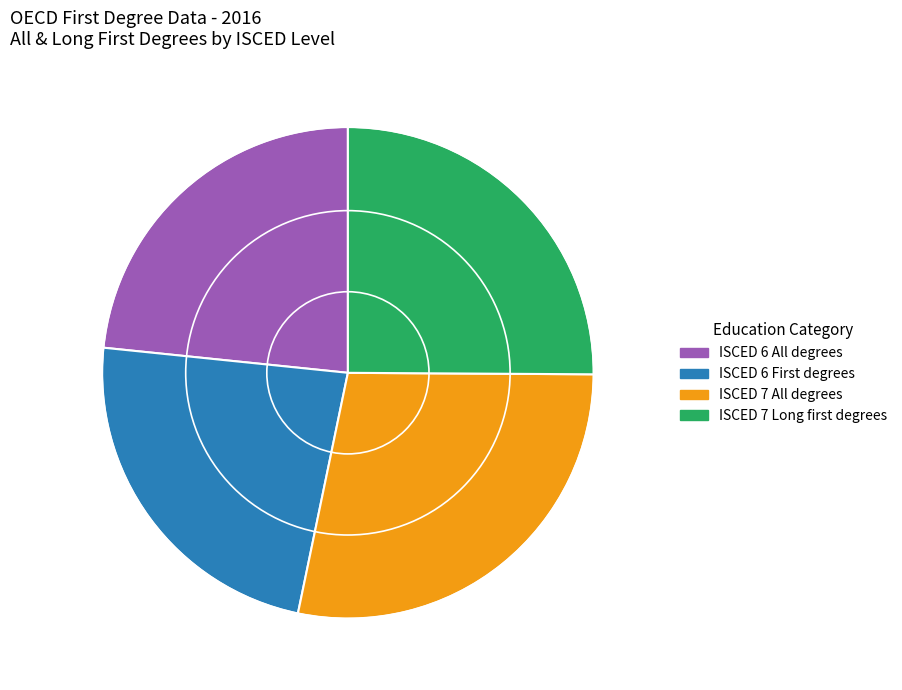

Does ISCED 6 All degrees account for over 50% of the chart?

No